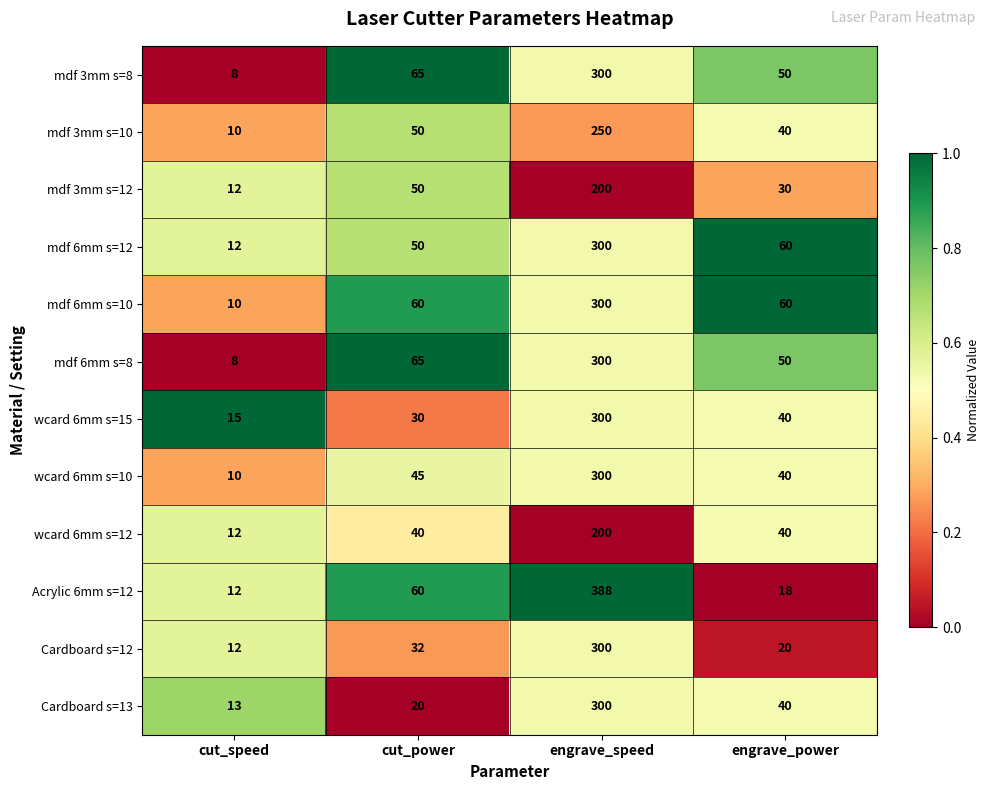

What is the sum of all mdf 3mm s=8 values?

423